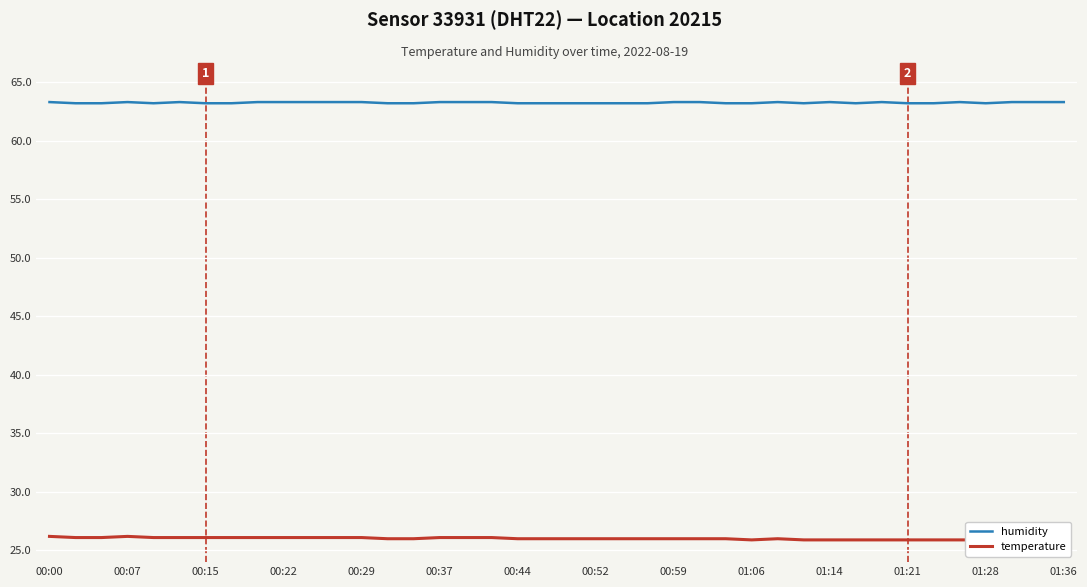

What is the total value across all series at 28?

89.3